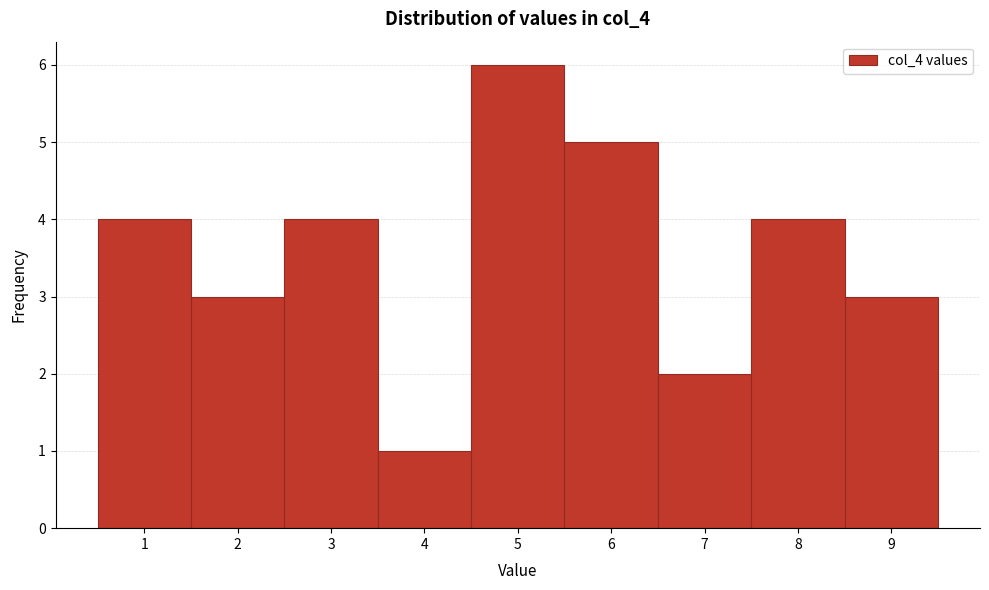

What is the height of the bar covering 5.5 to 6.5 on the x-axis? The values are not printed on the chart, so give them approximately, as read against the axis.

5